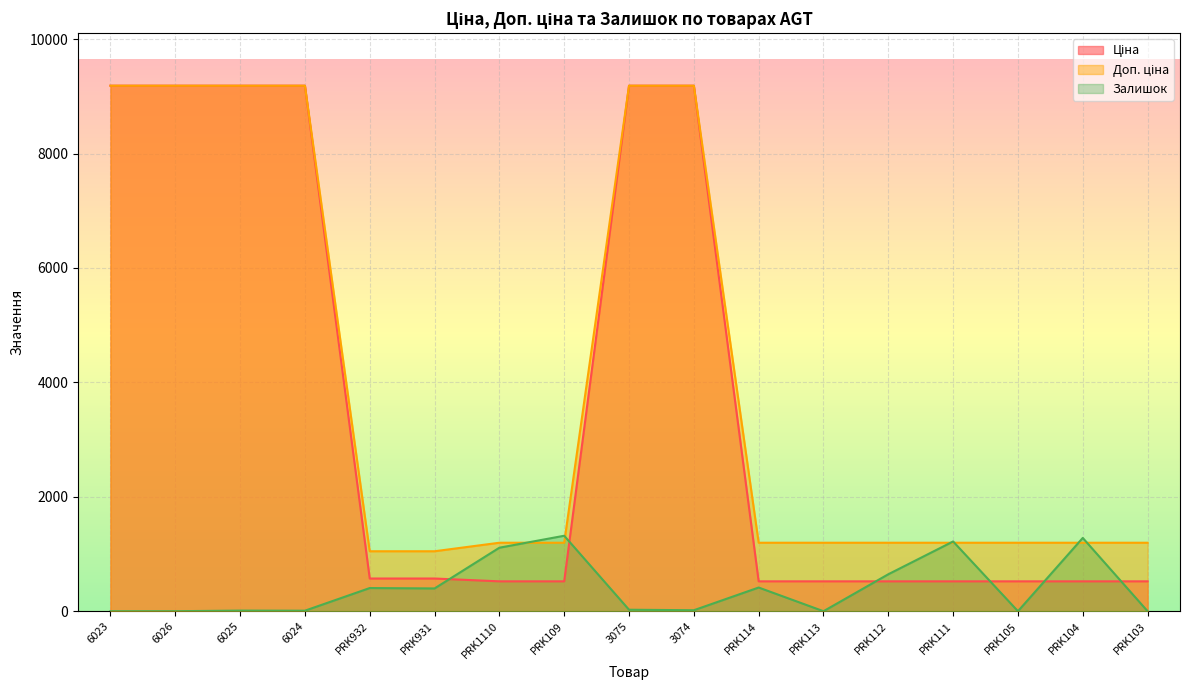

Which category has the lowest value across all series?

6023